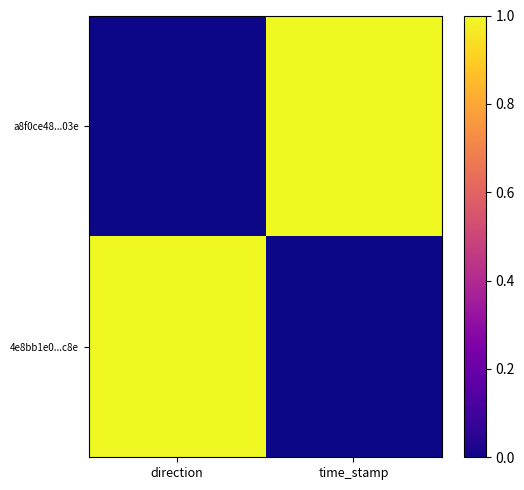

Which series has the largest range (max minus min)?

a8f0ce48...03e